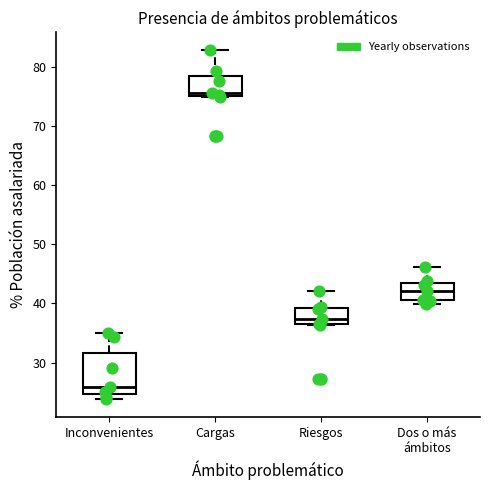

Which box has the lowest median line?

Inconvenientes